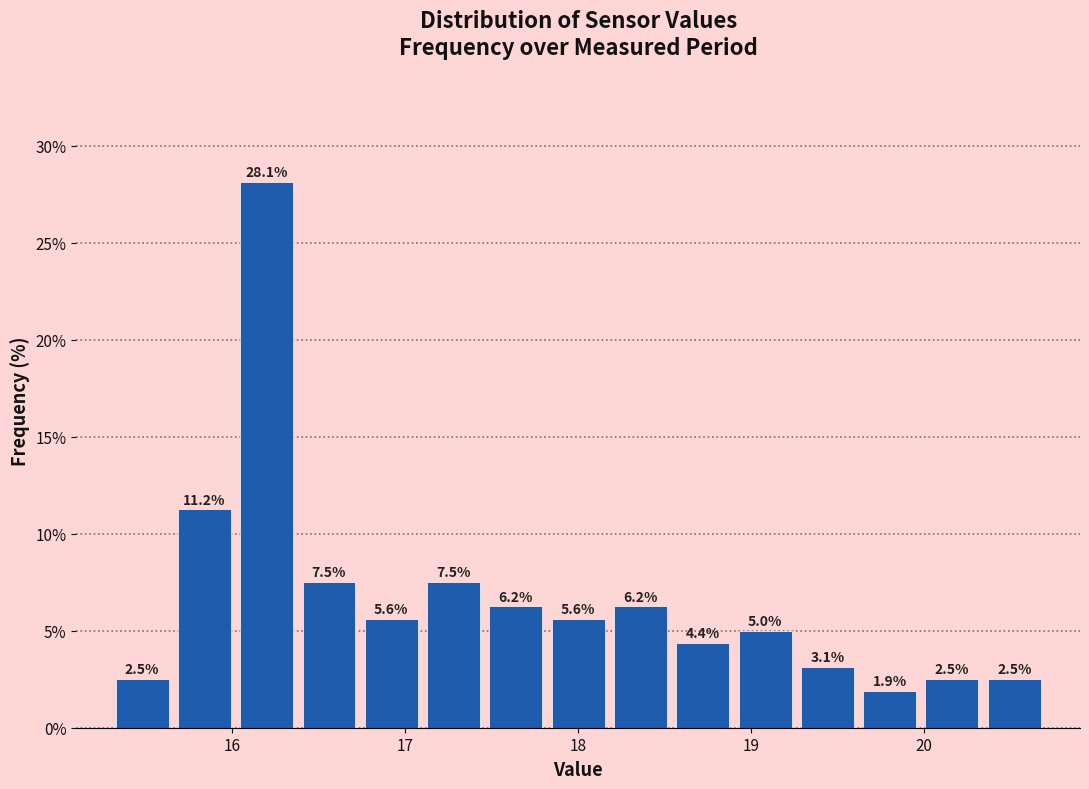

Read against the x-axis, roughly where is the centre of the tallest bar?

16.2